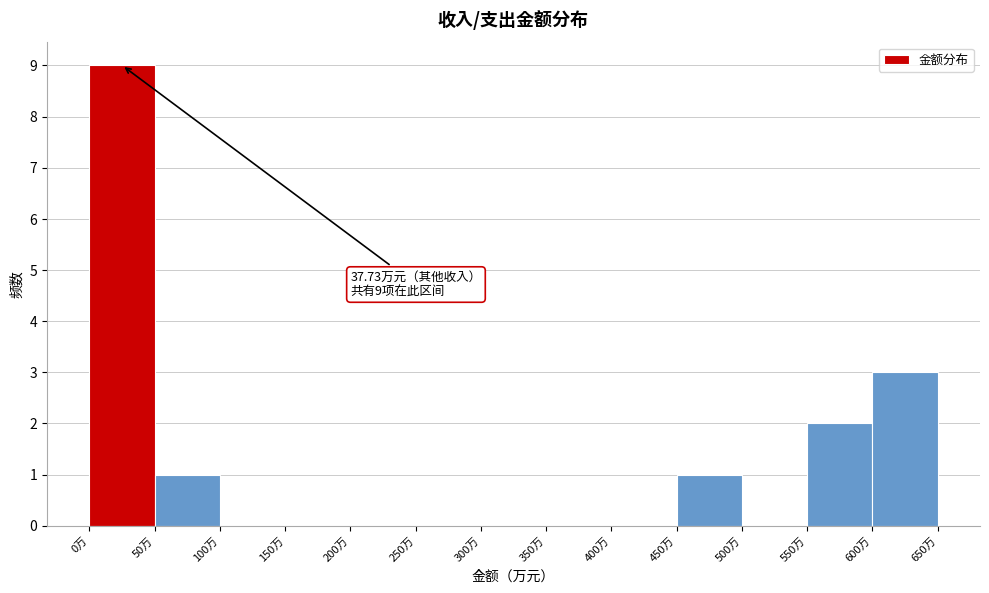

Over which range of the x-axis is the bar tallest?

0 to 50